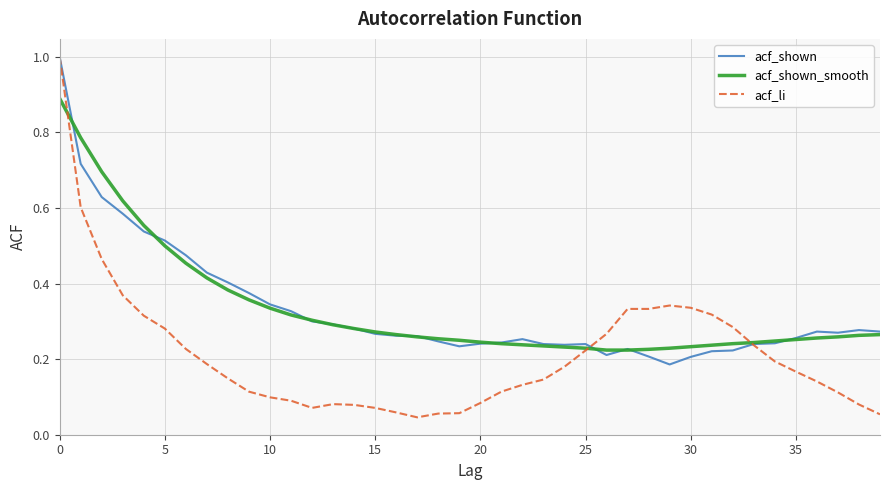

Count the acf_shown_smooth values in the range 0 to 1.

40